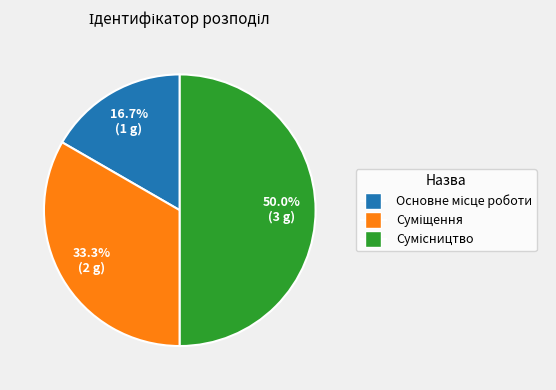

What is the smallest slice in the pie chart?

Основне місце роботи